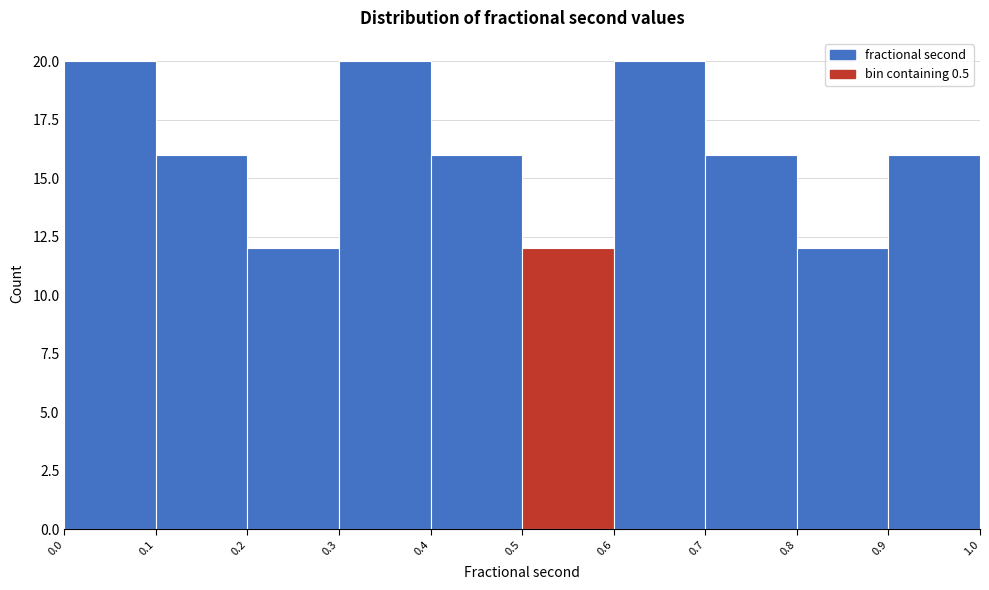

How tall is the bar that spans 0.5 to 0.6 on the x-axis? The values are not printed on the chart, so give them approximately, as read against the axis.

12